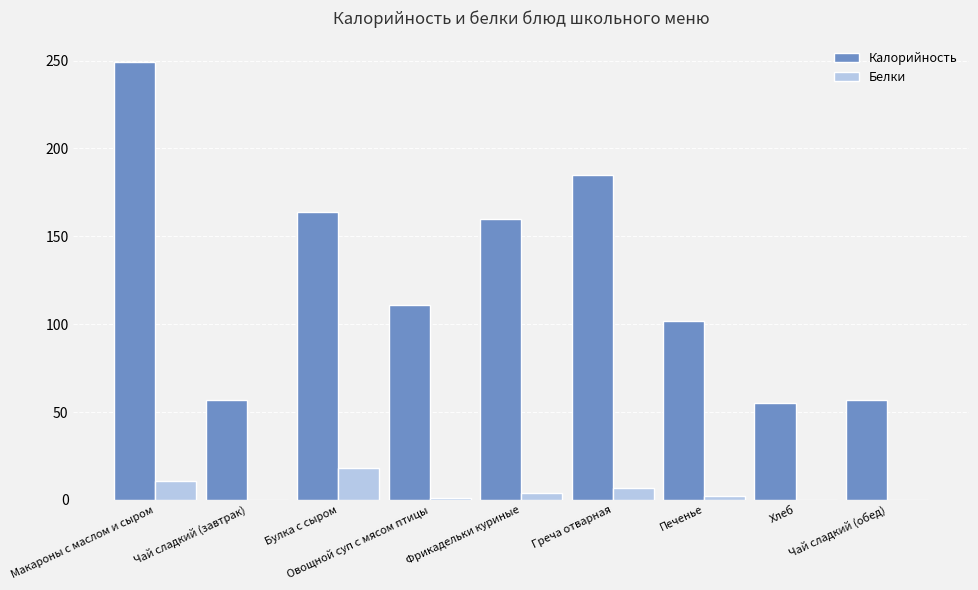

Which series has the widest spread of values?

Калорийность